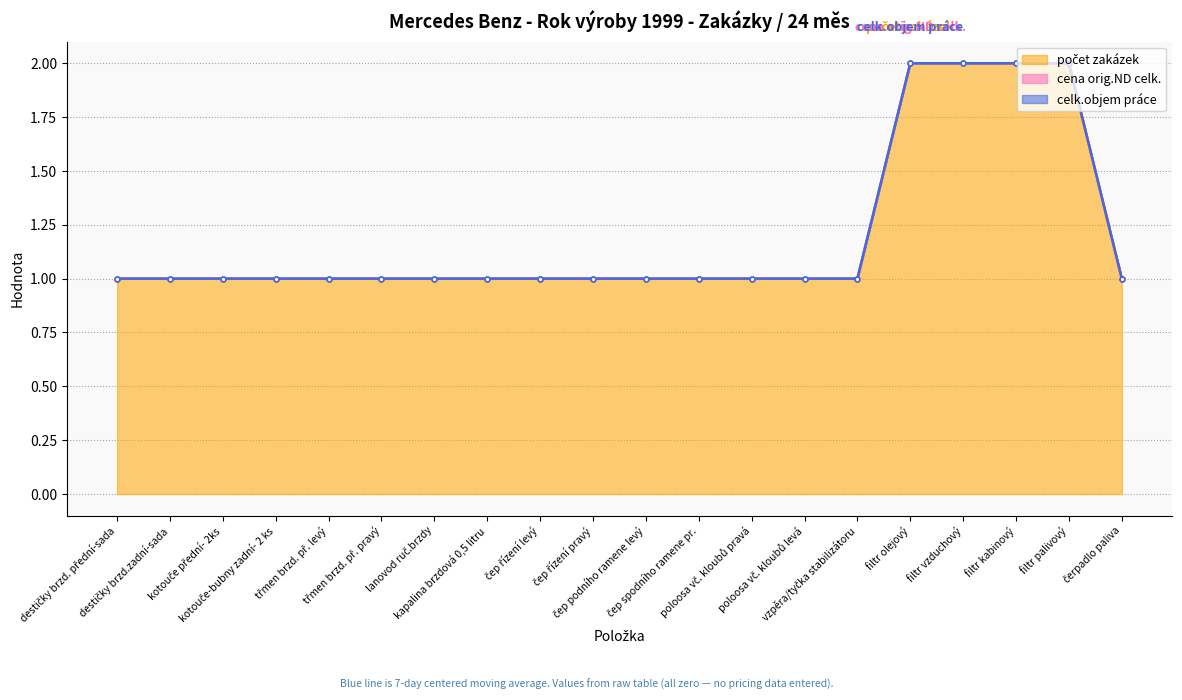

What position from the left is filtr kabinový?

18